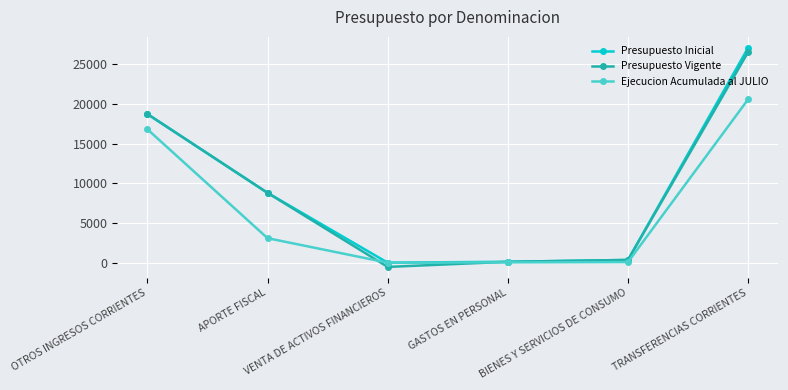

What is the maximum value for Presupuesto Vigente?

26520